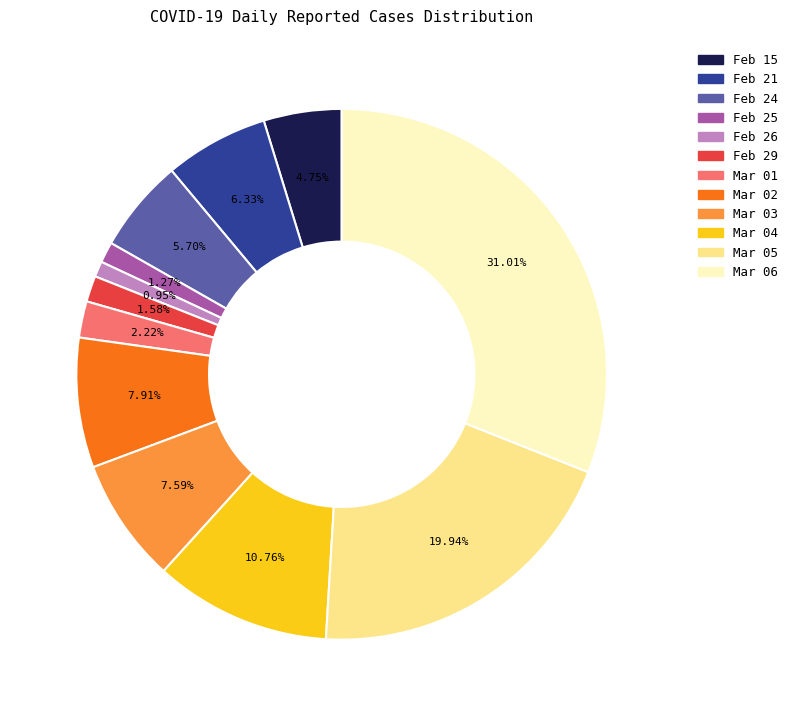

Is there any slice that represents more than half of the pie?

No